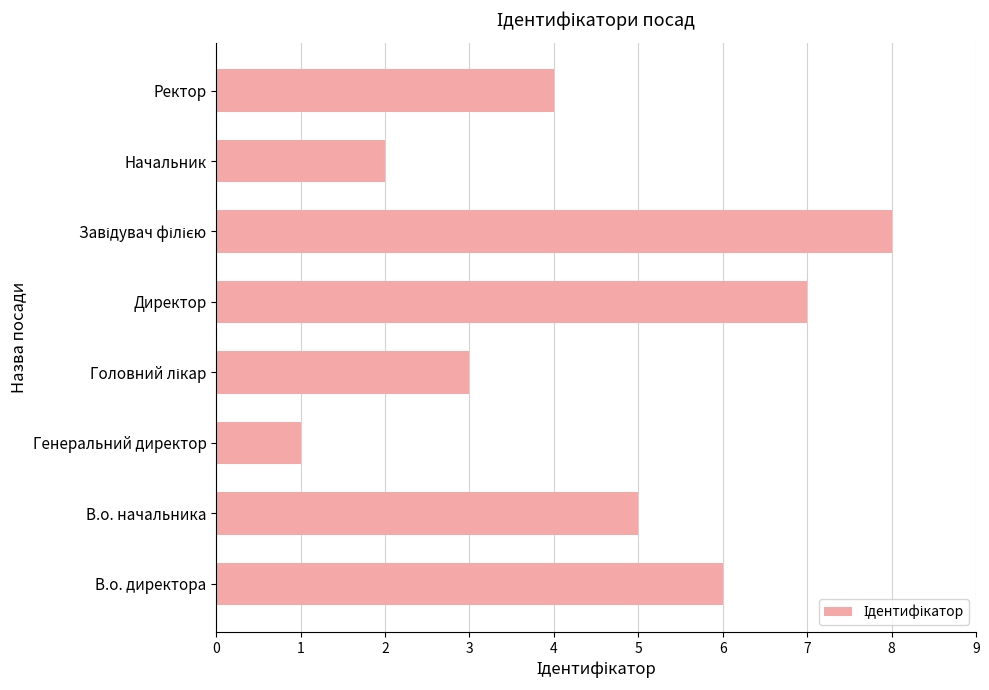

True or false: the data shows 8 at В.о. начальника.

False